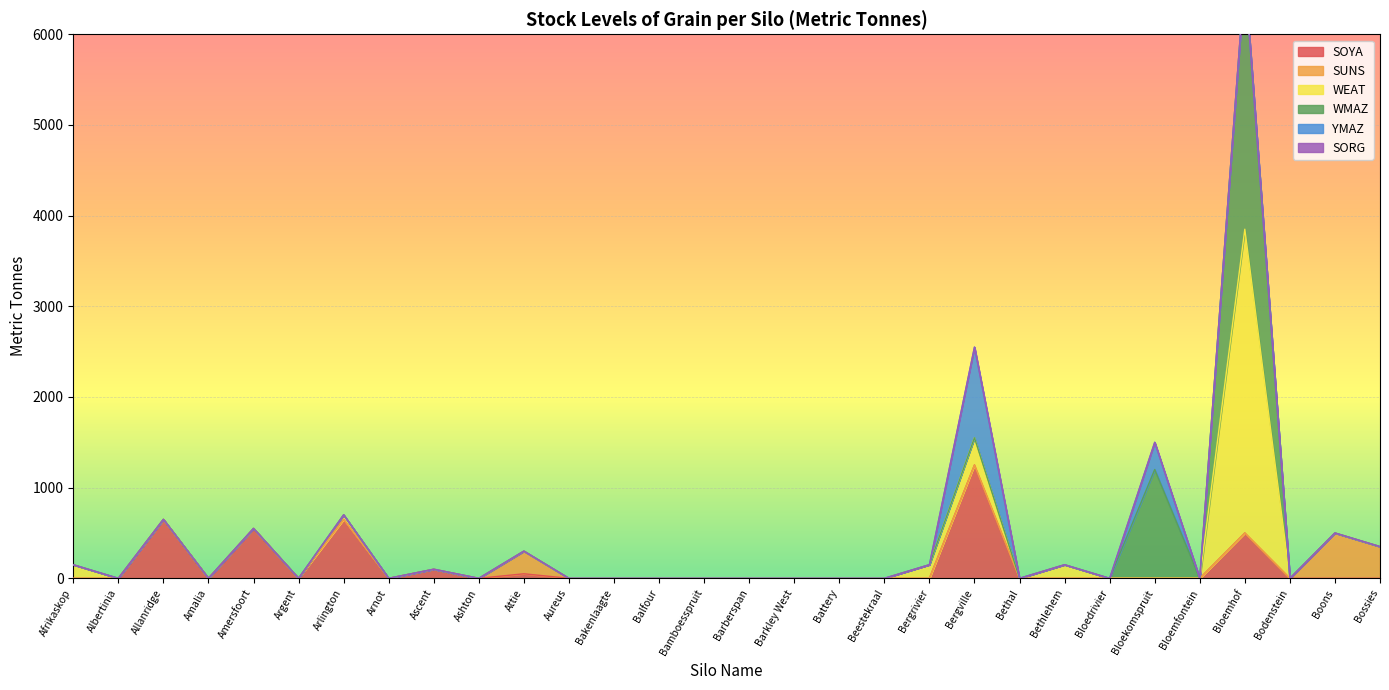

Count the number of categories in the chart.

30